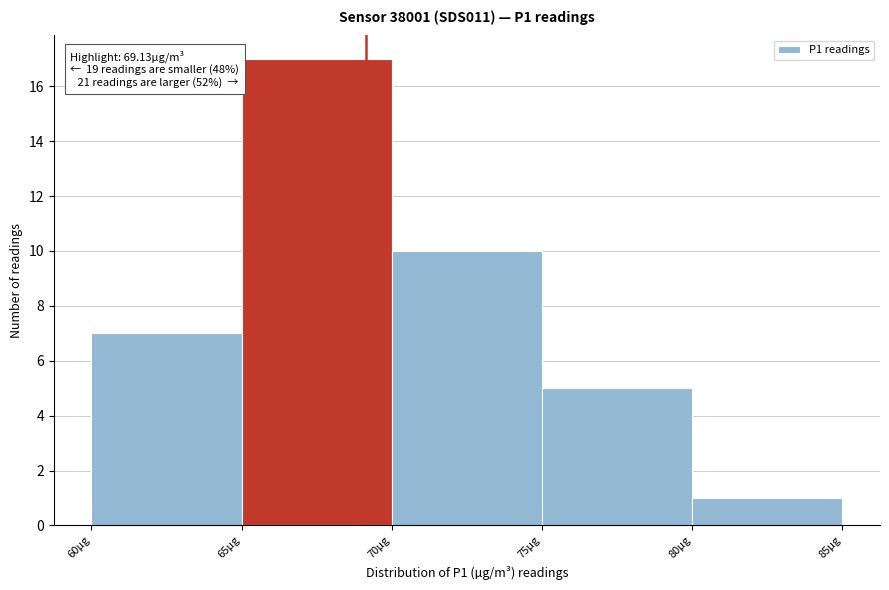

Over which range of the x-axis is the bar tallest?

65 to 70